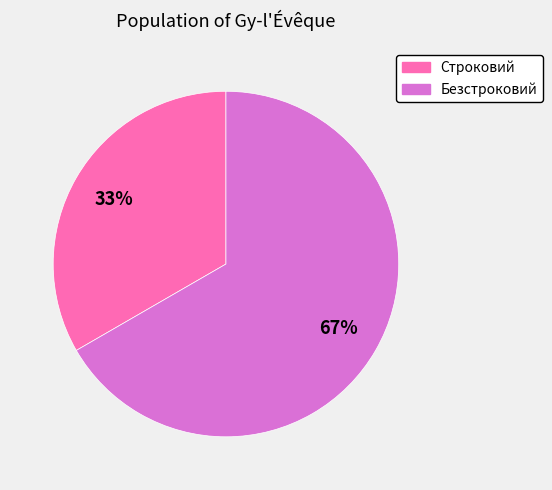

To the nearest percent, what portion does Строковий represent?

33%